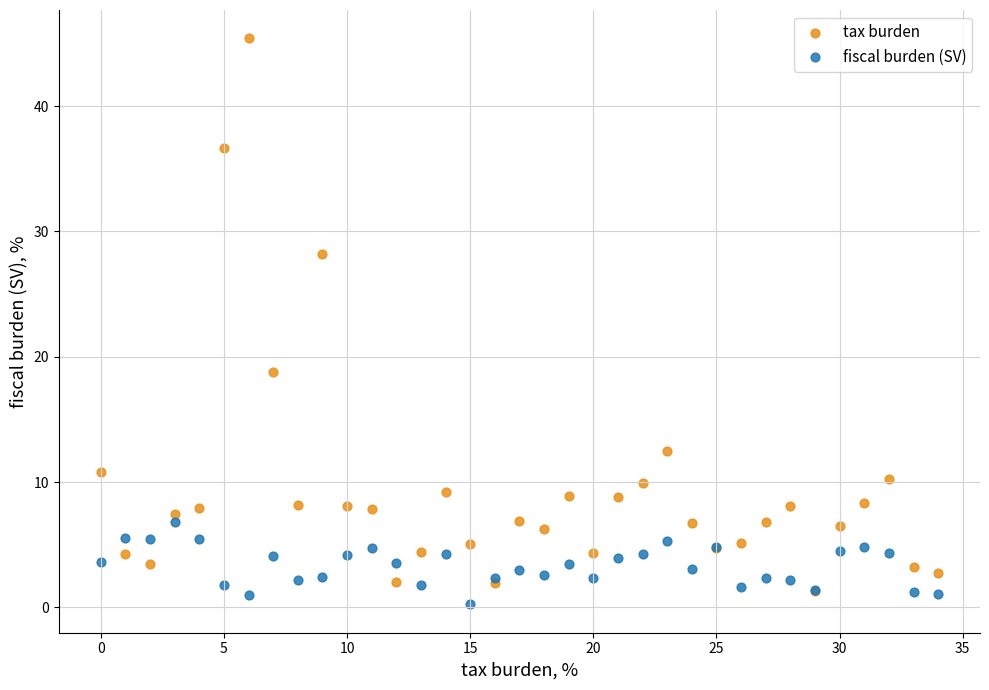

In the tax burden series, what Y value is closest to 23?

18.8